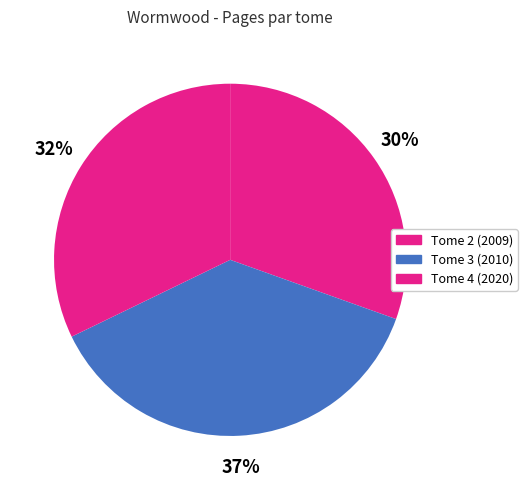

How many slices are in this pie chart?

3